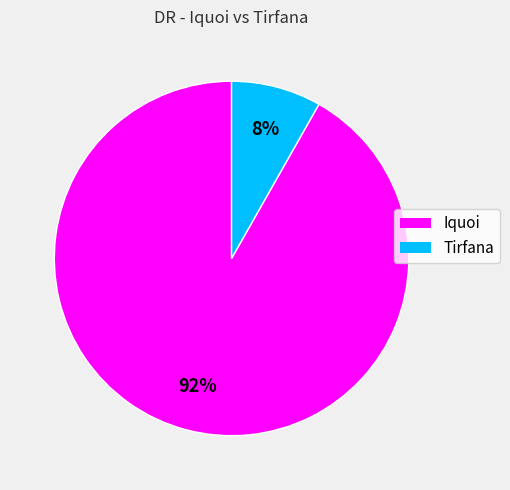

Is it true that Iquoi is 83% of the pie?

False